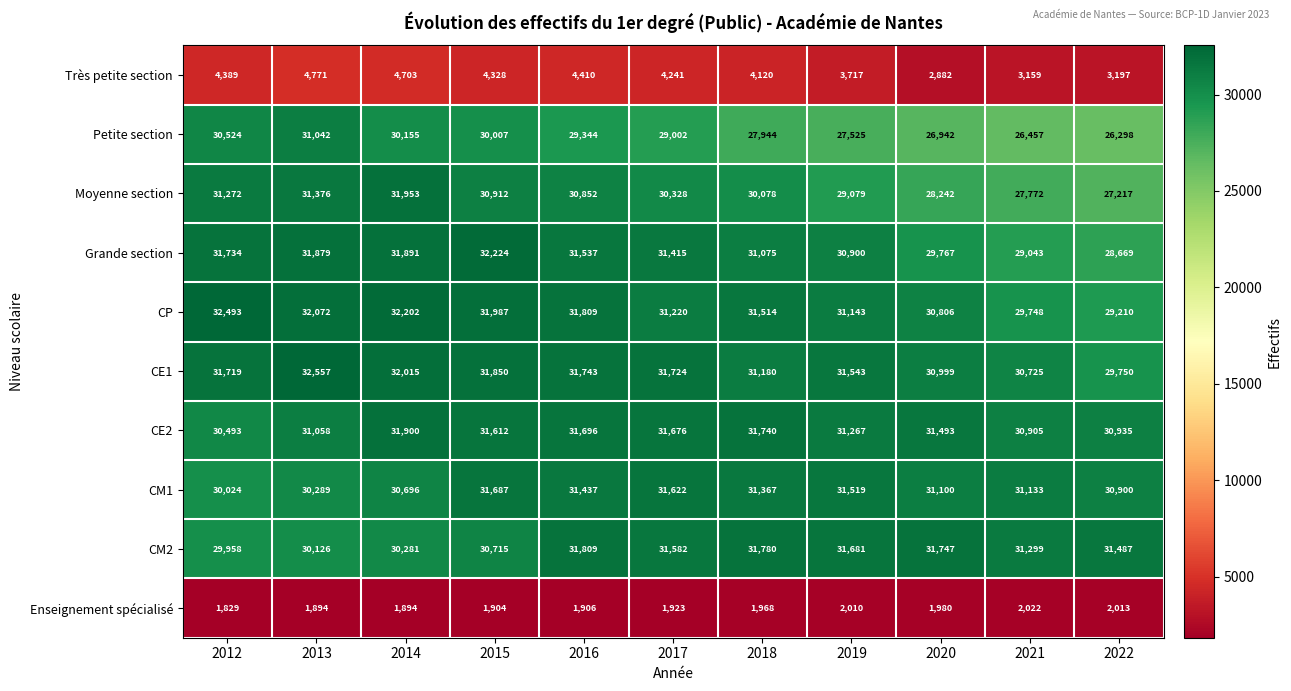

Is it true that CM1 equals 30289 at 2013?

True